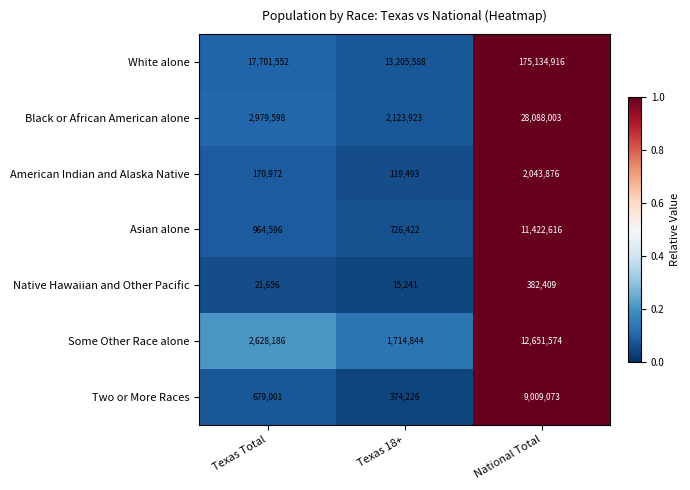

At which category is the sum across all series the highest?

National Total